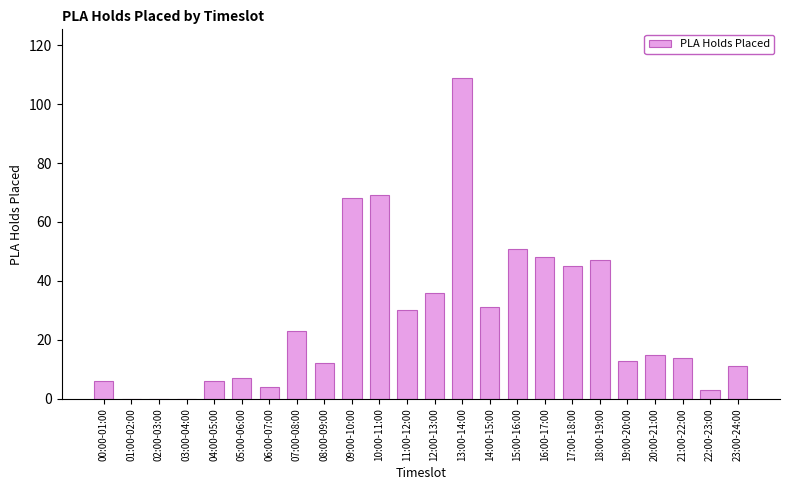

The value at 18:00-19:00 is 47. True or false?

True